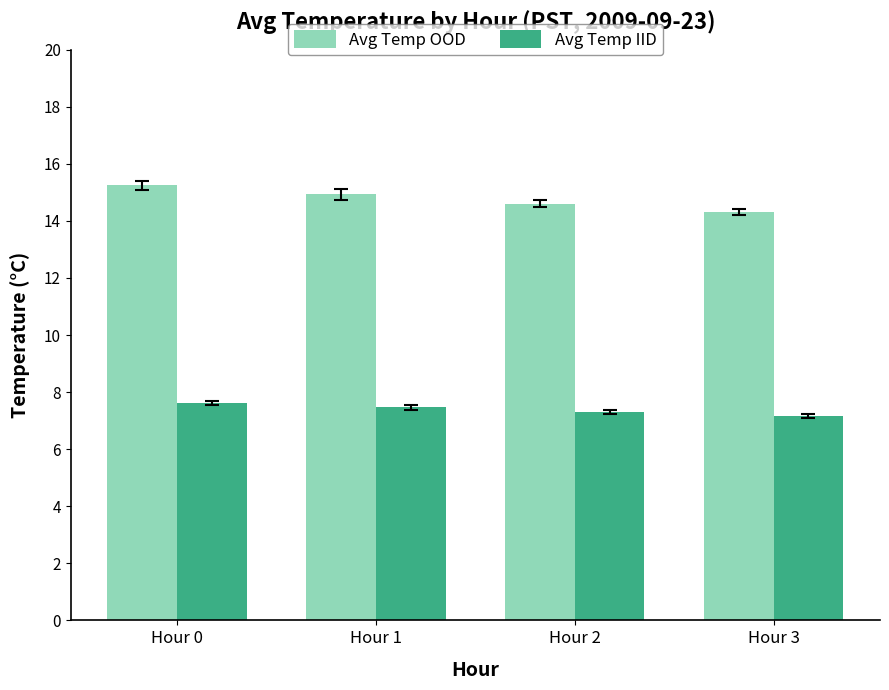

What is the minimum value shown in the chart?

7.2